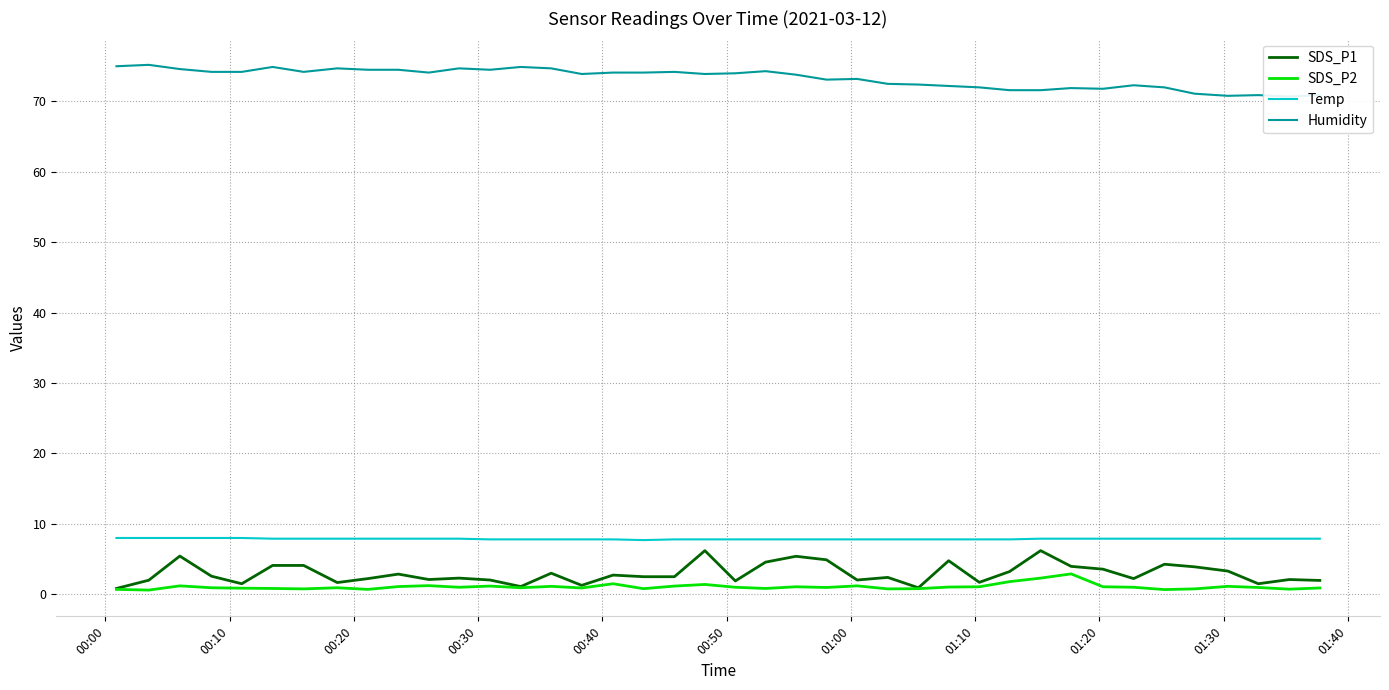

Which series has the largest range (max minus min)?

SDS_P1